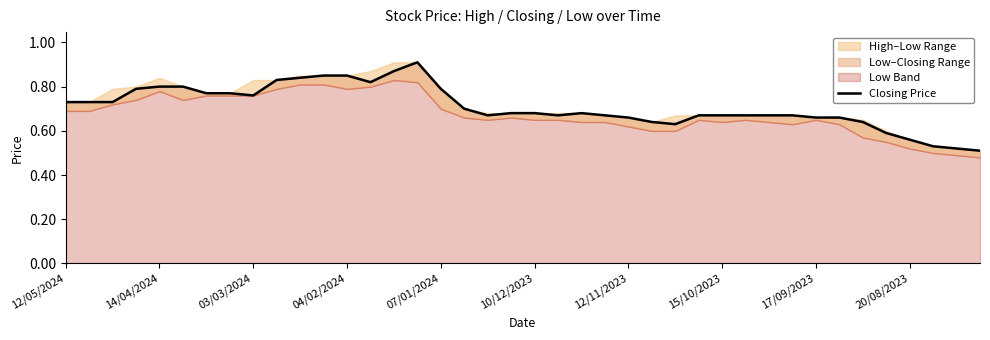

How many points are higher than both their immediate neighbors (excluding endpoints)?

2